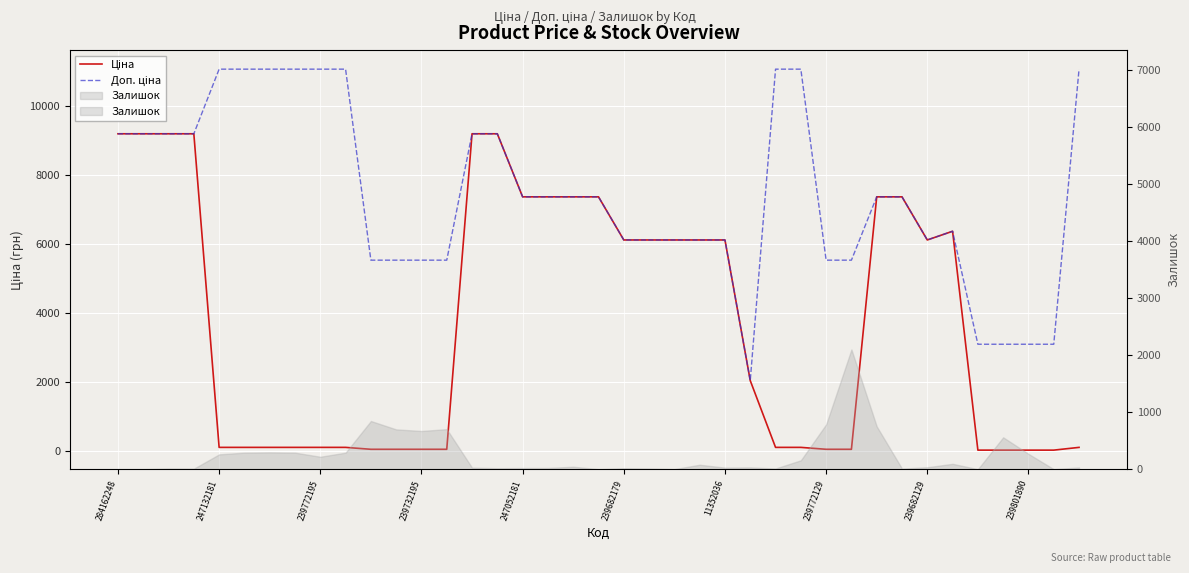

How many lines are shown in the chart?

2